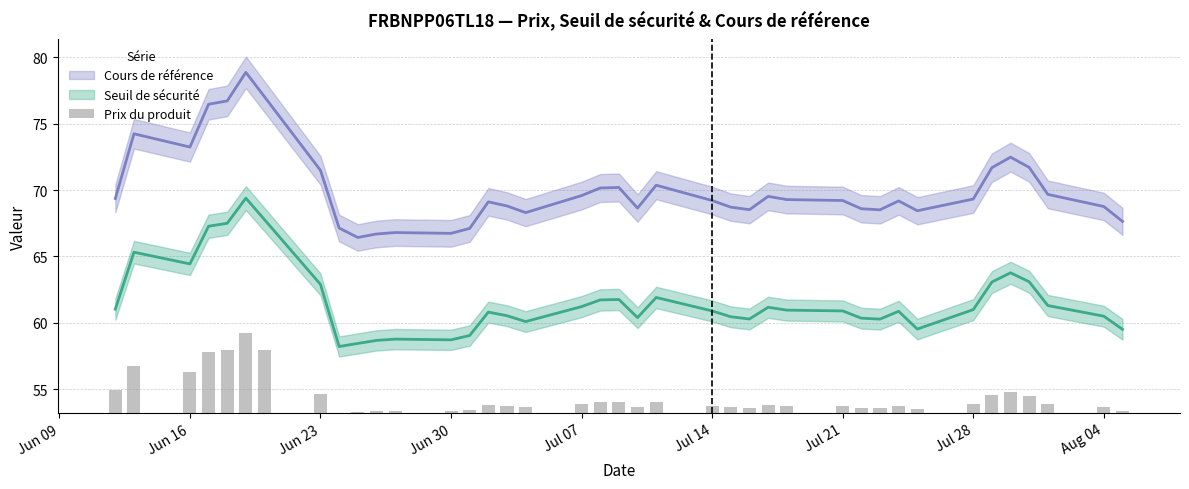

At which label is the value closest to 2?

Jun 09